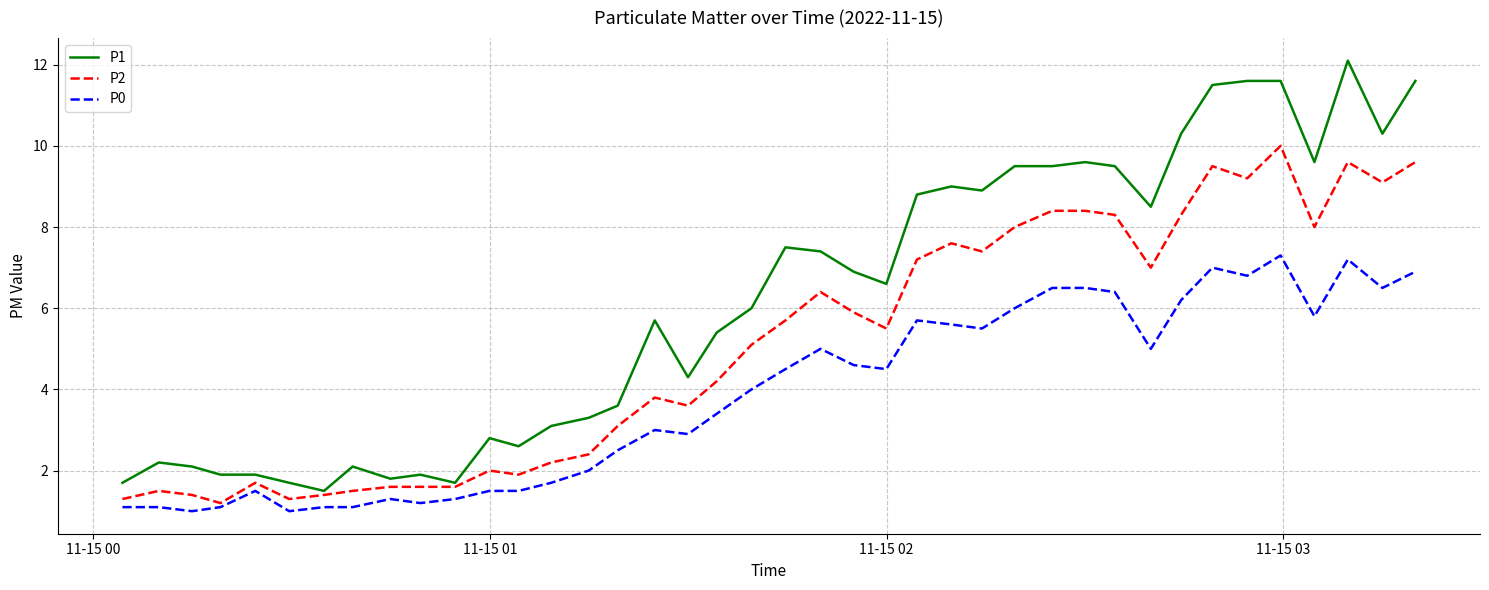

True or false: P2 and P1 intersect in this chart.

False